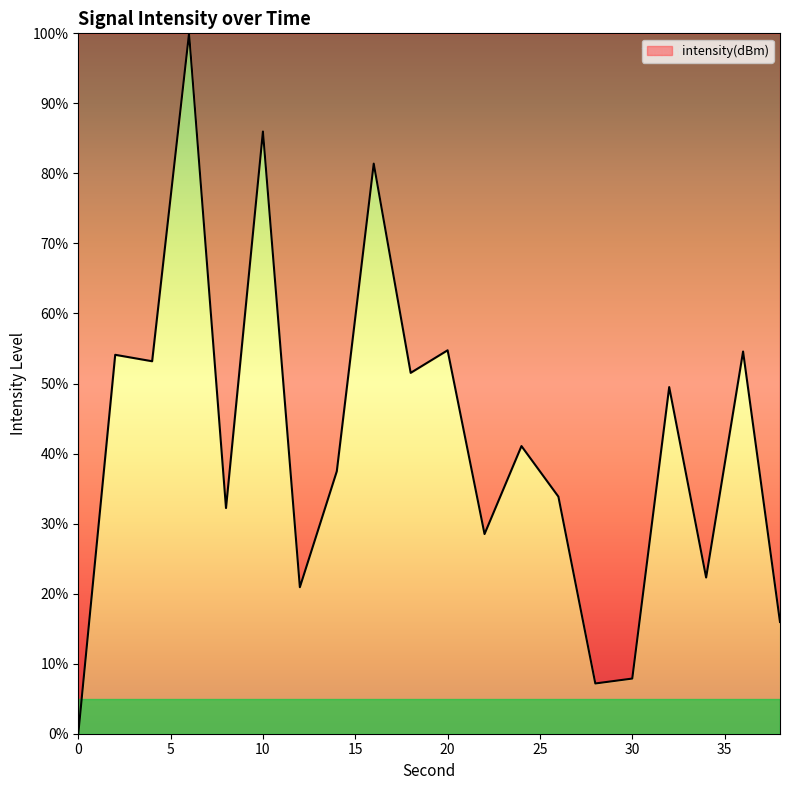

What is the maximum value shown in the chart?

100.0